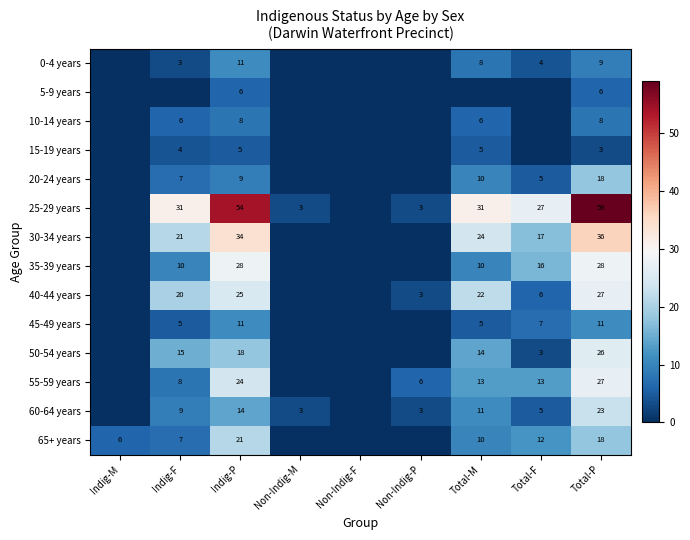

What is the difference between the highest and lowest values at Indig-P?

49